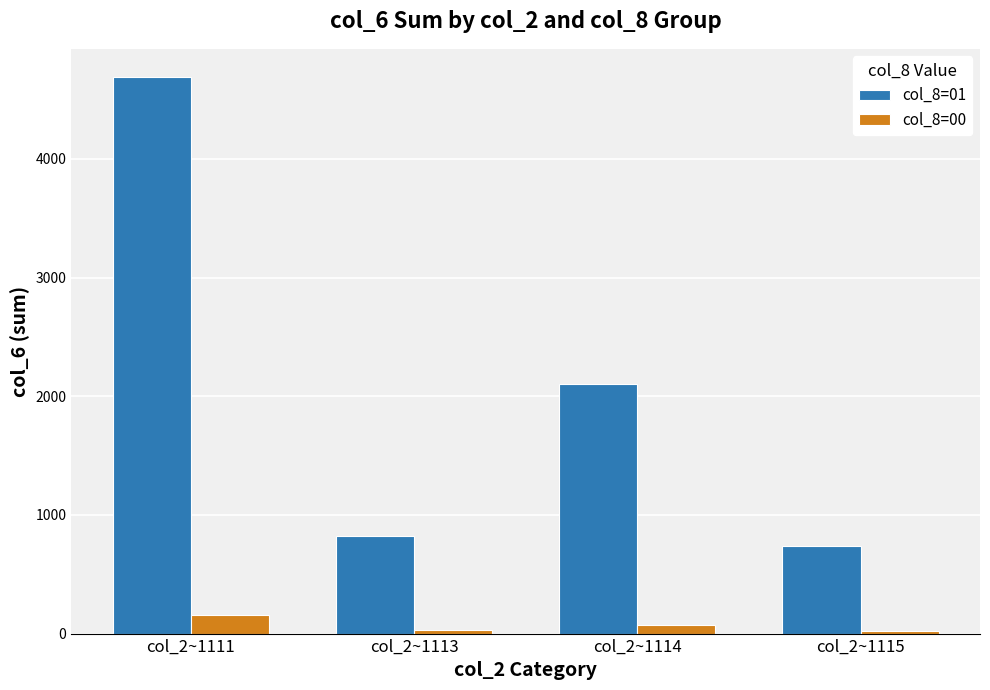

Which series has the largest total across all categories?

col_8=01